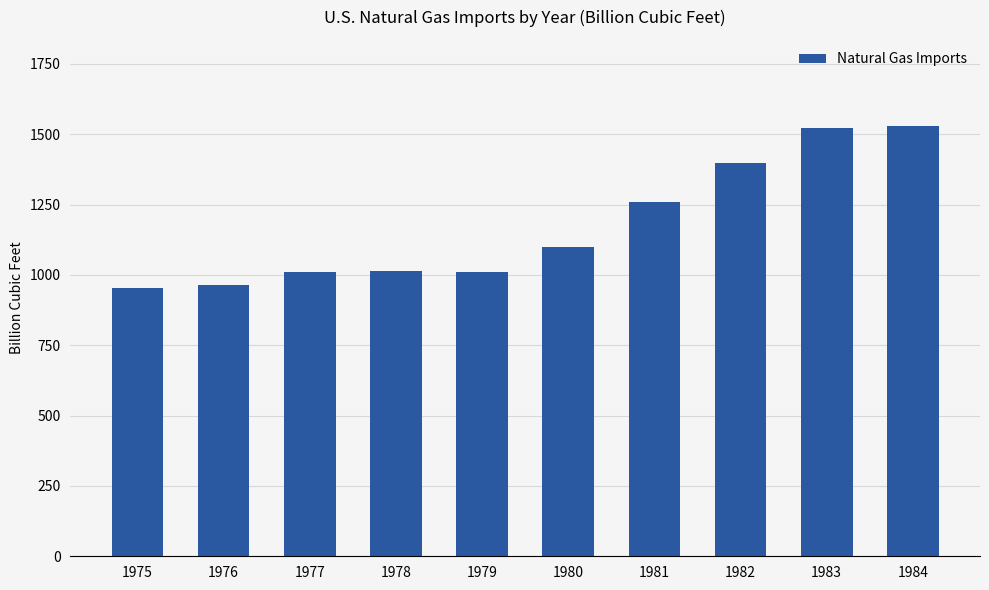

What is the maximum value shown in the chart?

1529.6